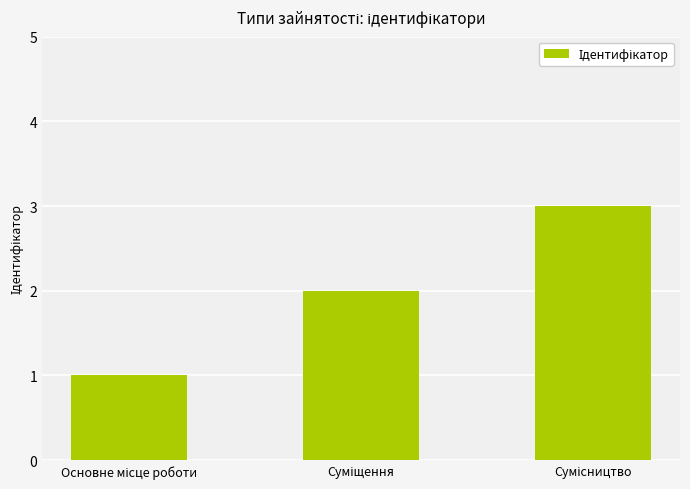

How many values are between 1 and 3?

3